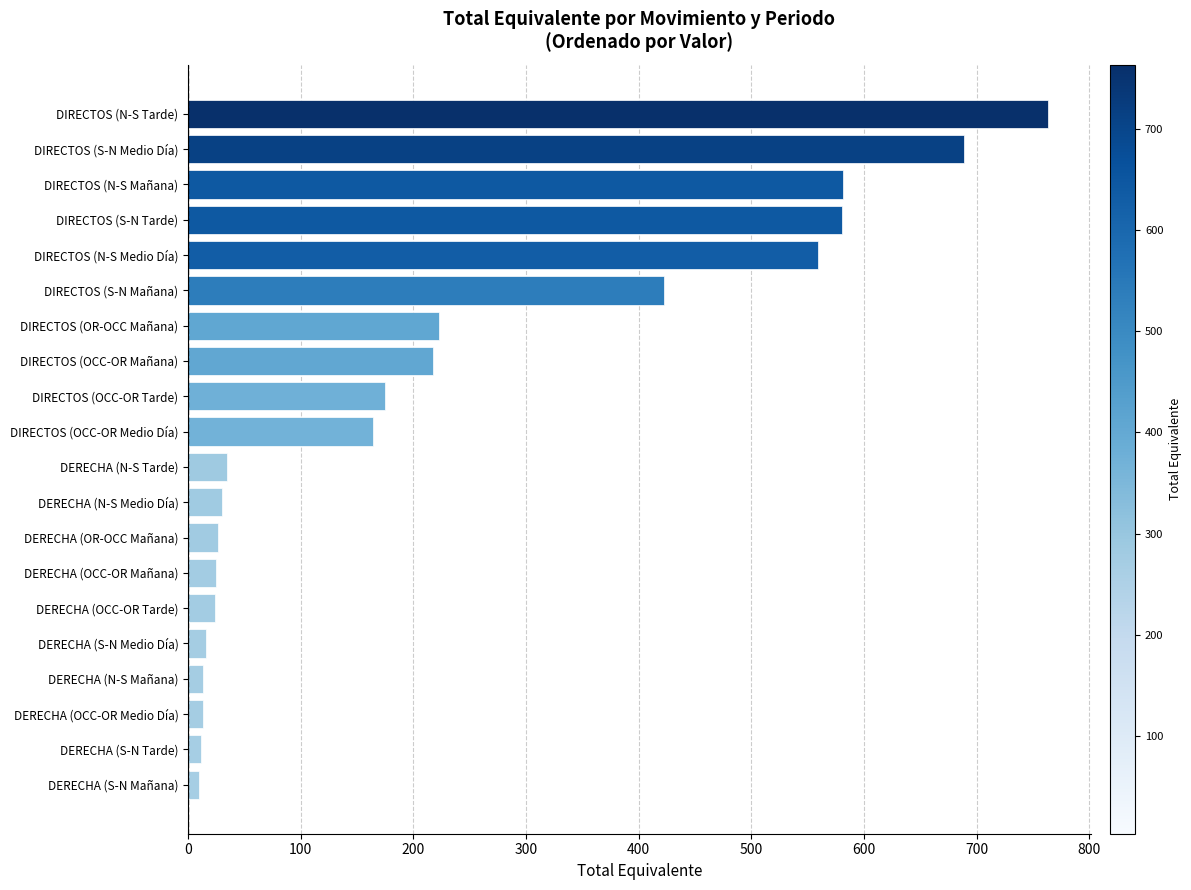

The value at DIRECTOS (S-N Mañana) is 422.5. True or false?

True